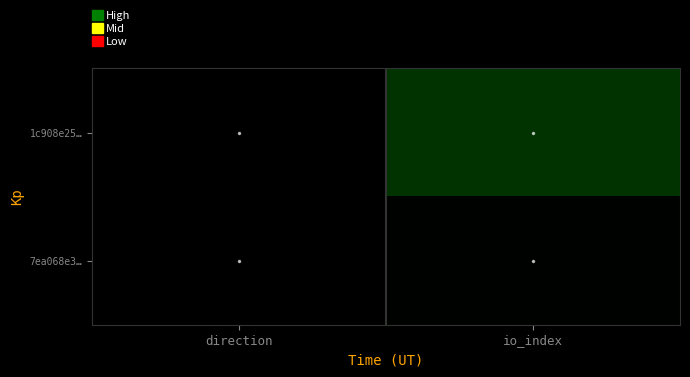

How many series are shown in this chart?

2